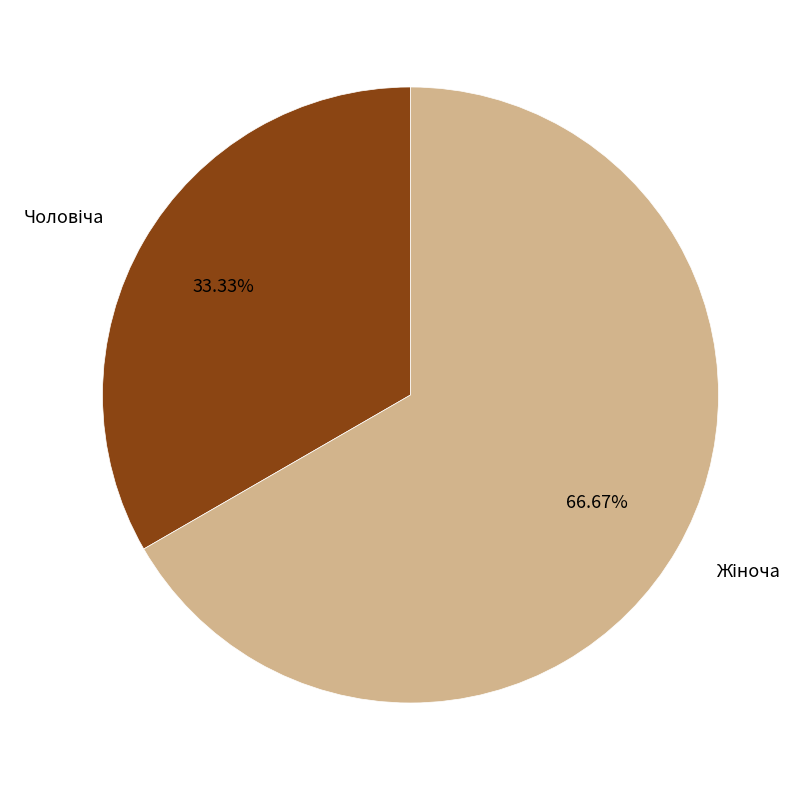

Is there a majority slice in this chart?

Yes